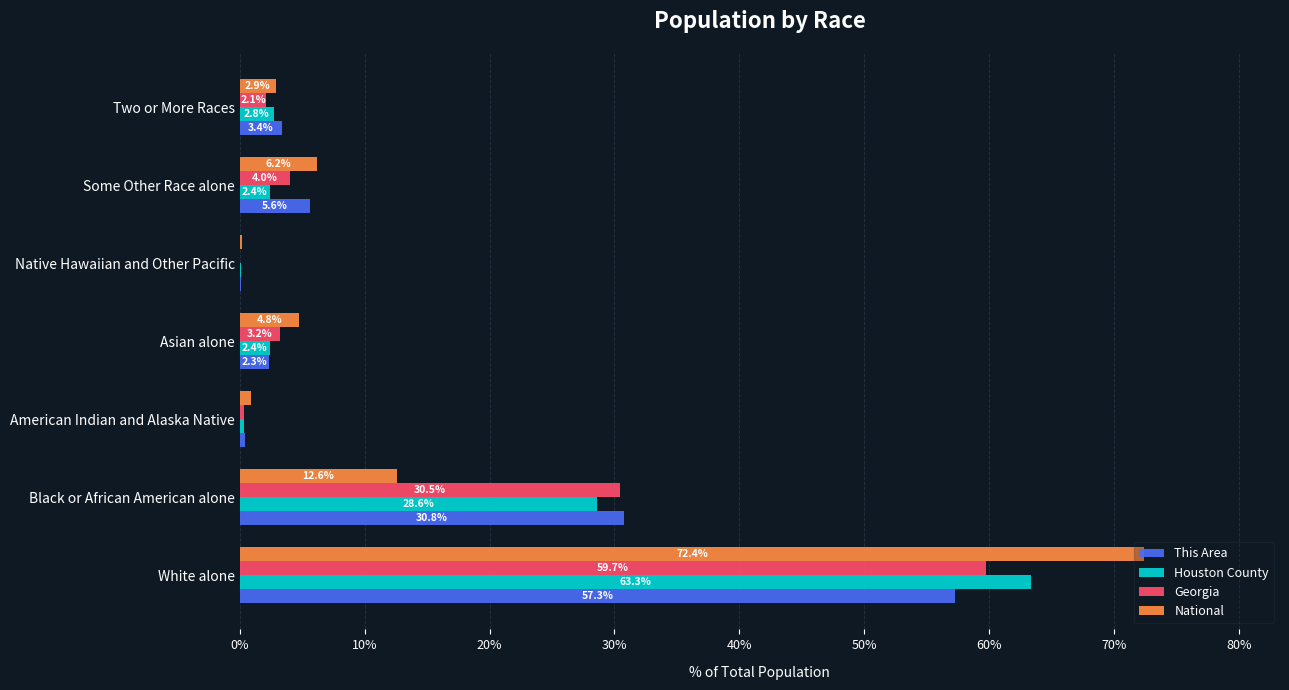

What is the sum of all National values?

100.0